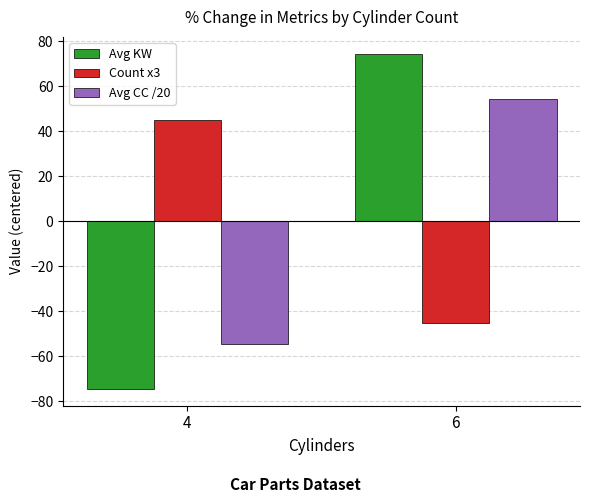

What is the spread (max minus min) of values at 6?

119.5